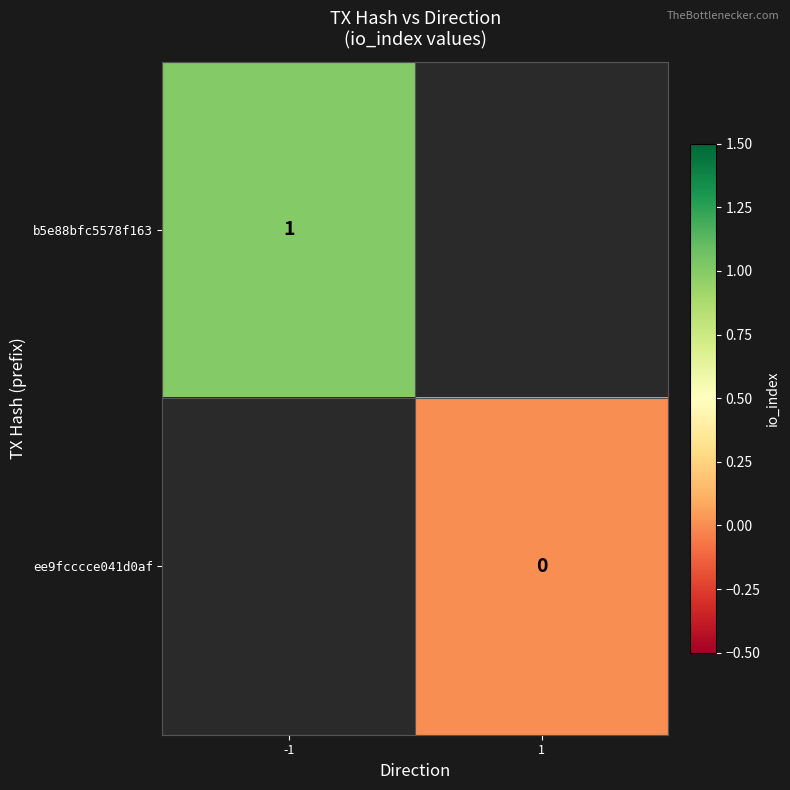

The value of b5e88bfc5578f163 at -1 is 0. True or false?

False